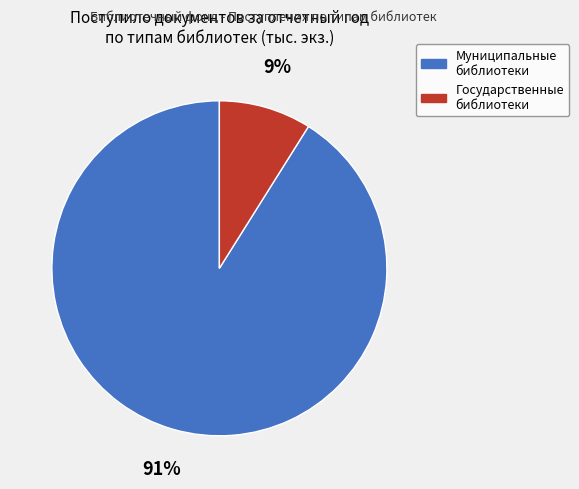

Is there a majority slice in this chart?

Yes